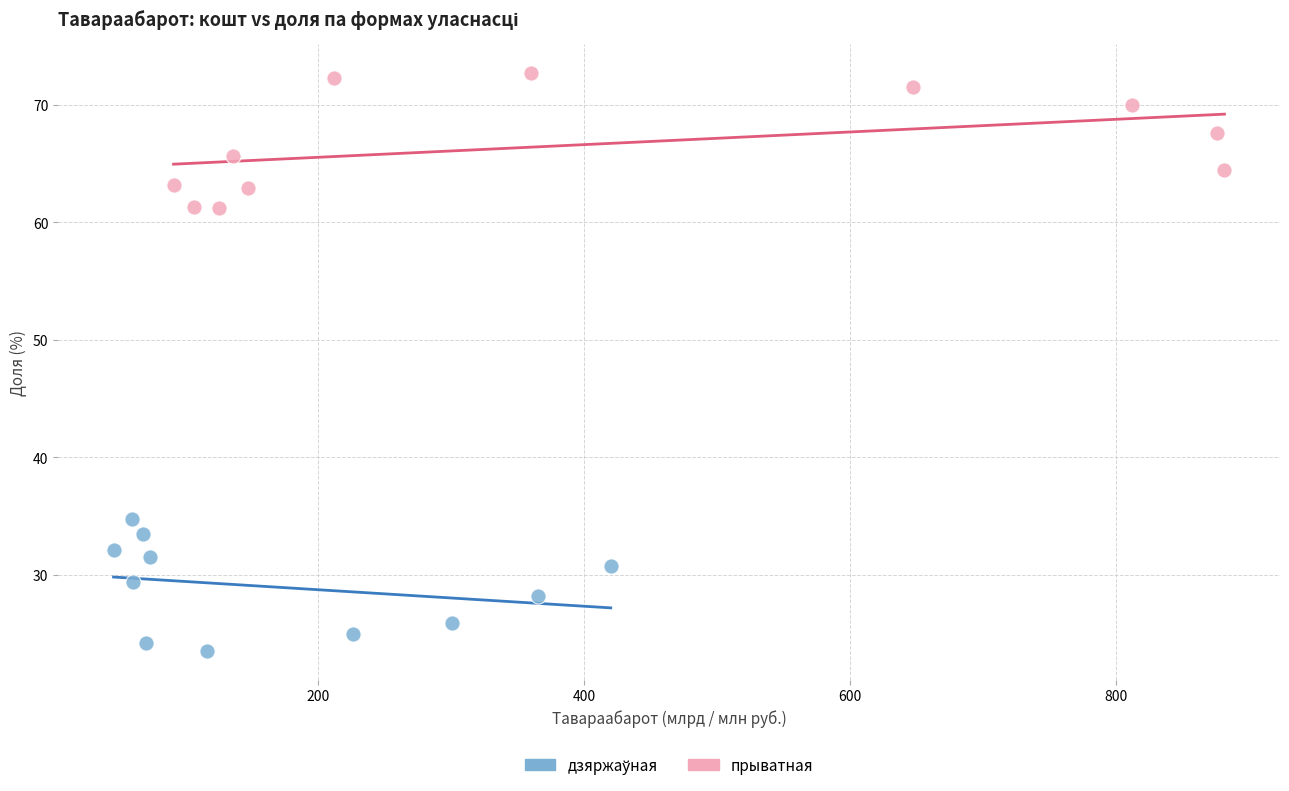

Which series contains the highest Y value?

прыватная